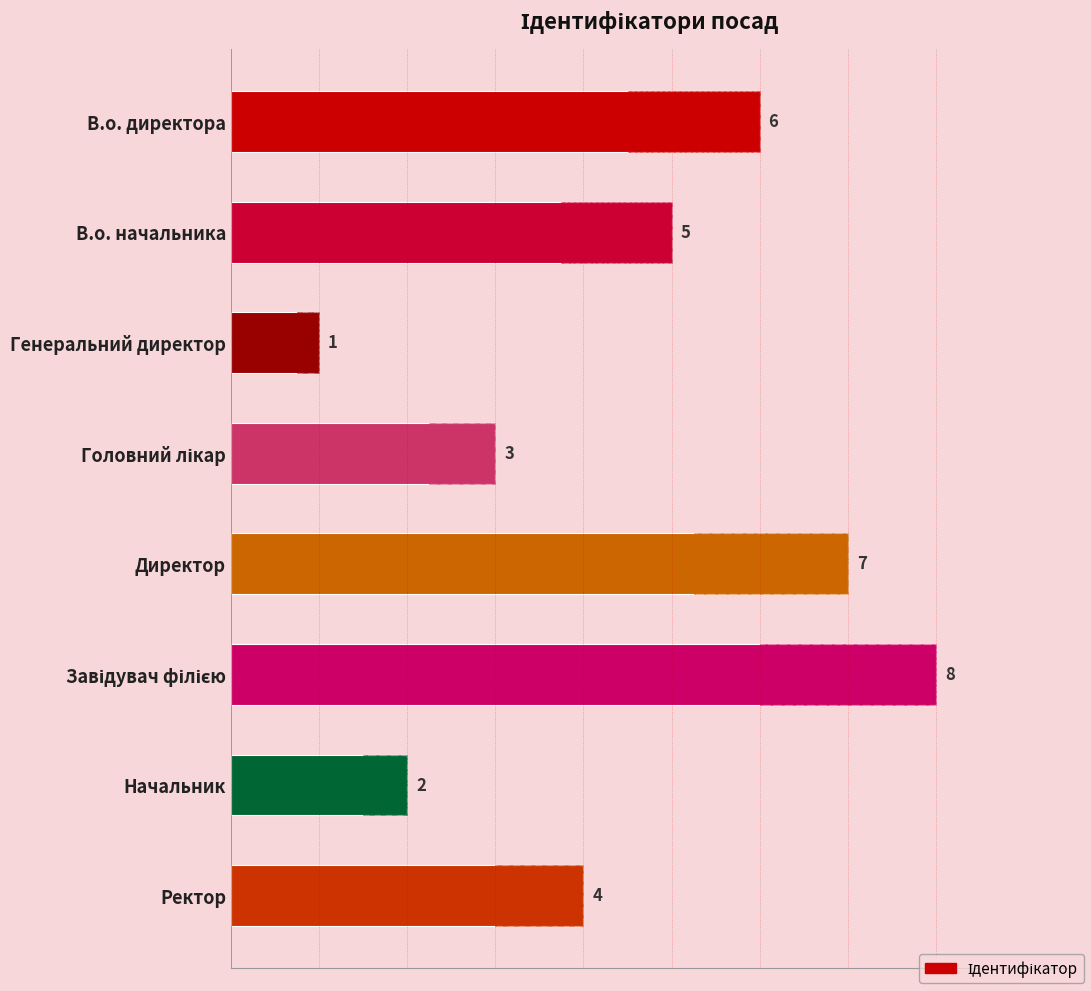

How many categories are shown in the chart?

8